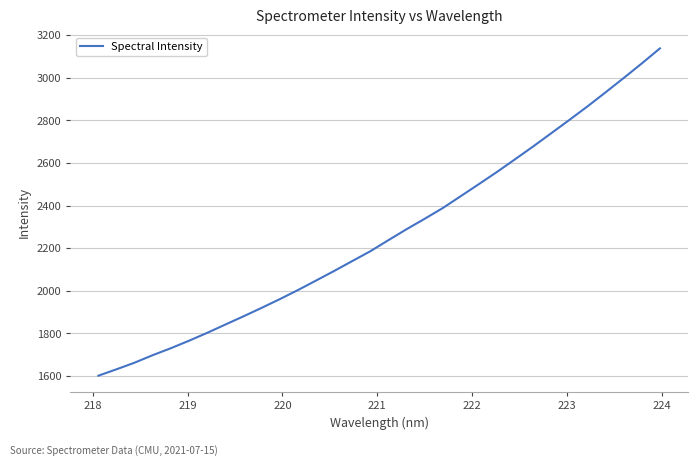

What is the greatest value displayed?

3138.1